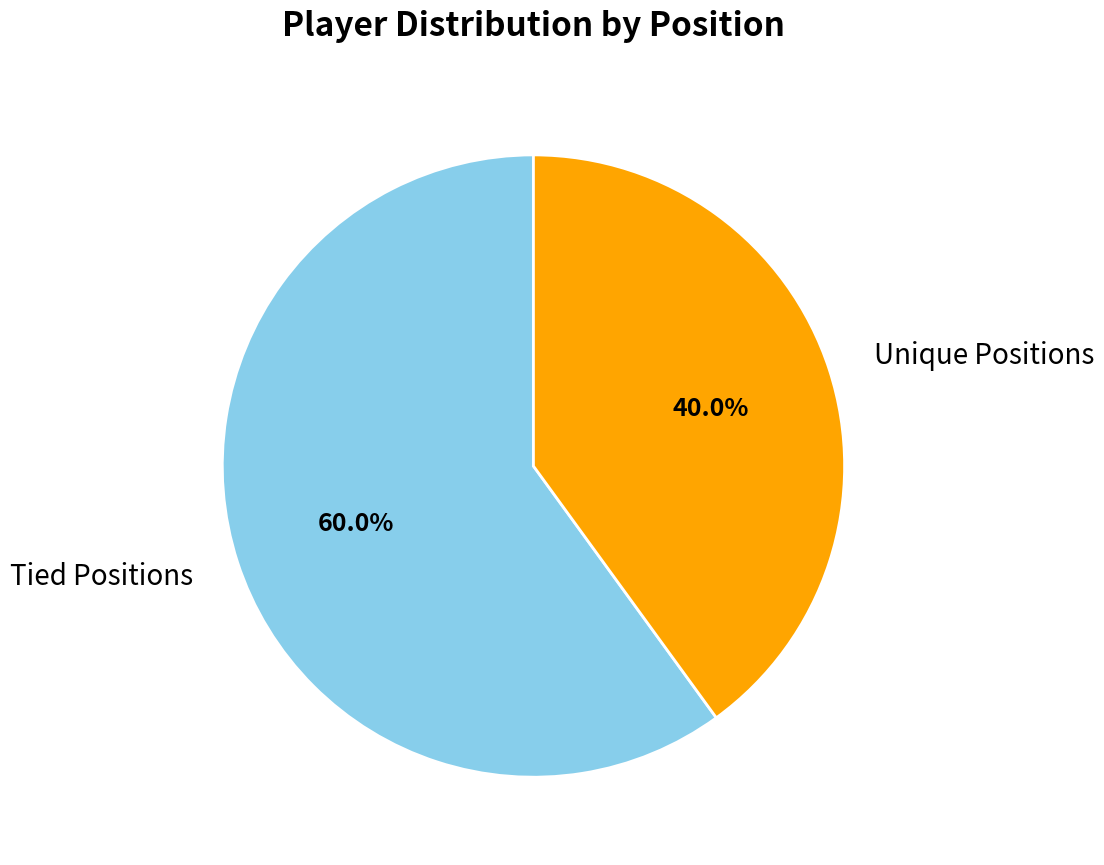

Is there a majority slice in this chart?

Yes